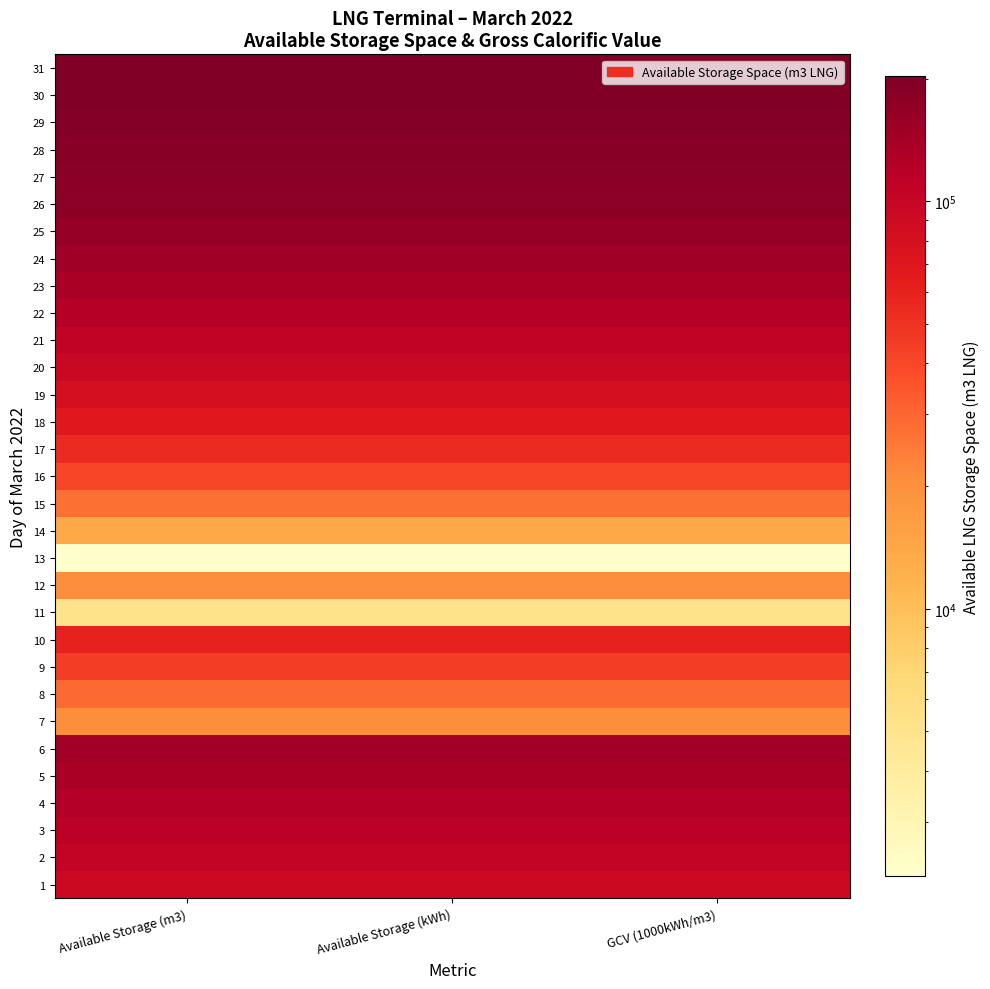

Between GCV (1000kWh/m3) and Available Storage (kWh), which is larger?

GCV (1000kWh/m3)